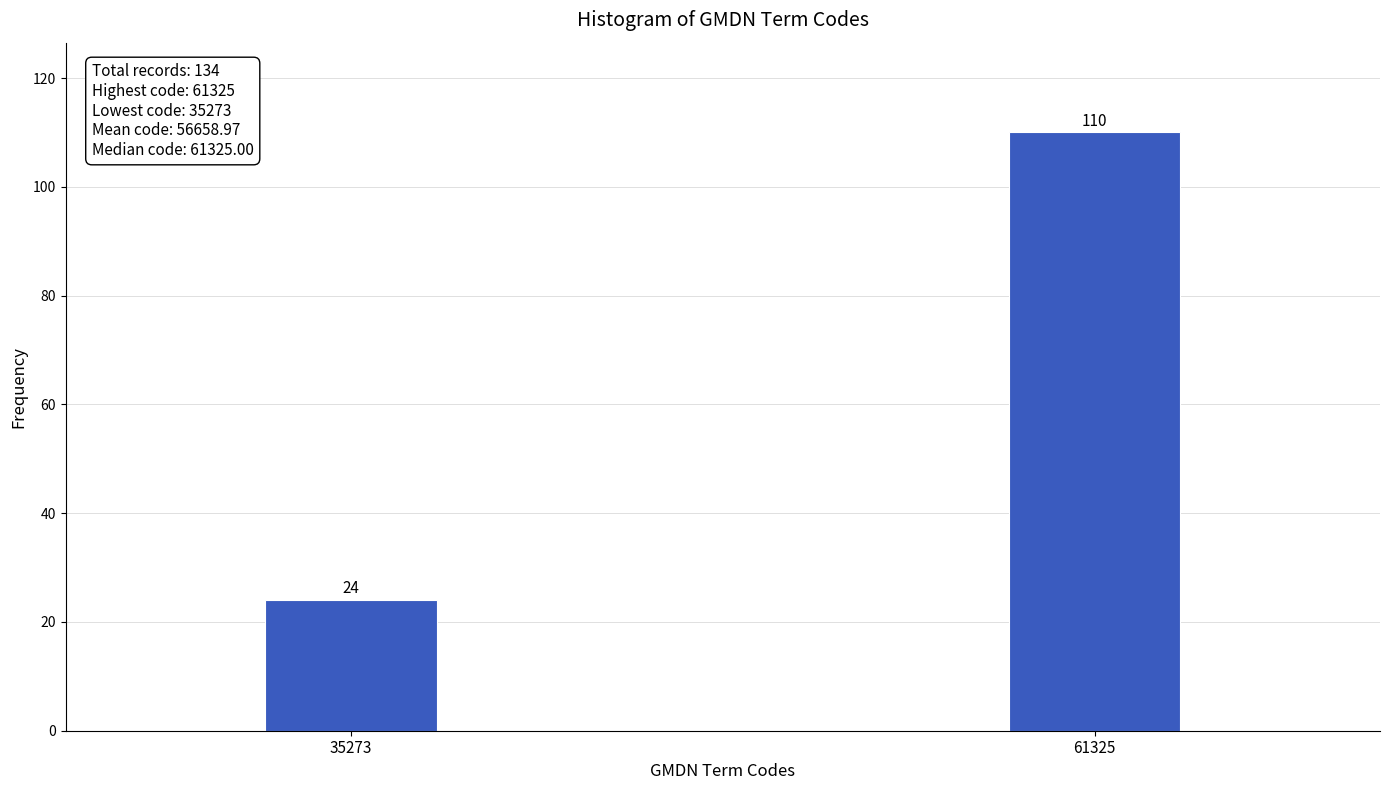

Reading left to right, extract all data points from this chart.

35273=24	61325=110